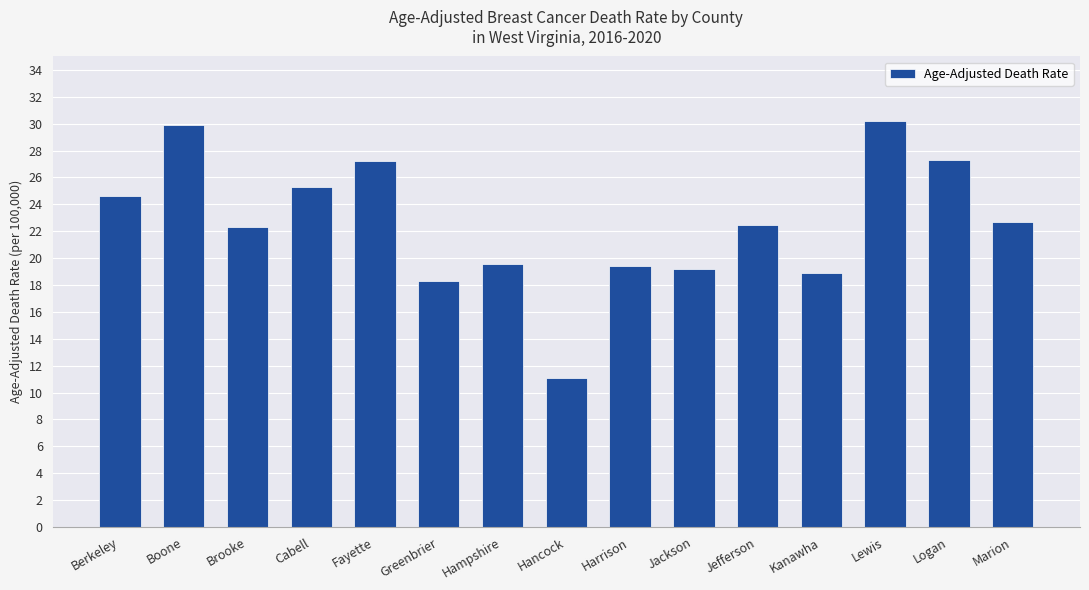

What is the approximate value at Berkeley?

24.6